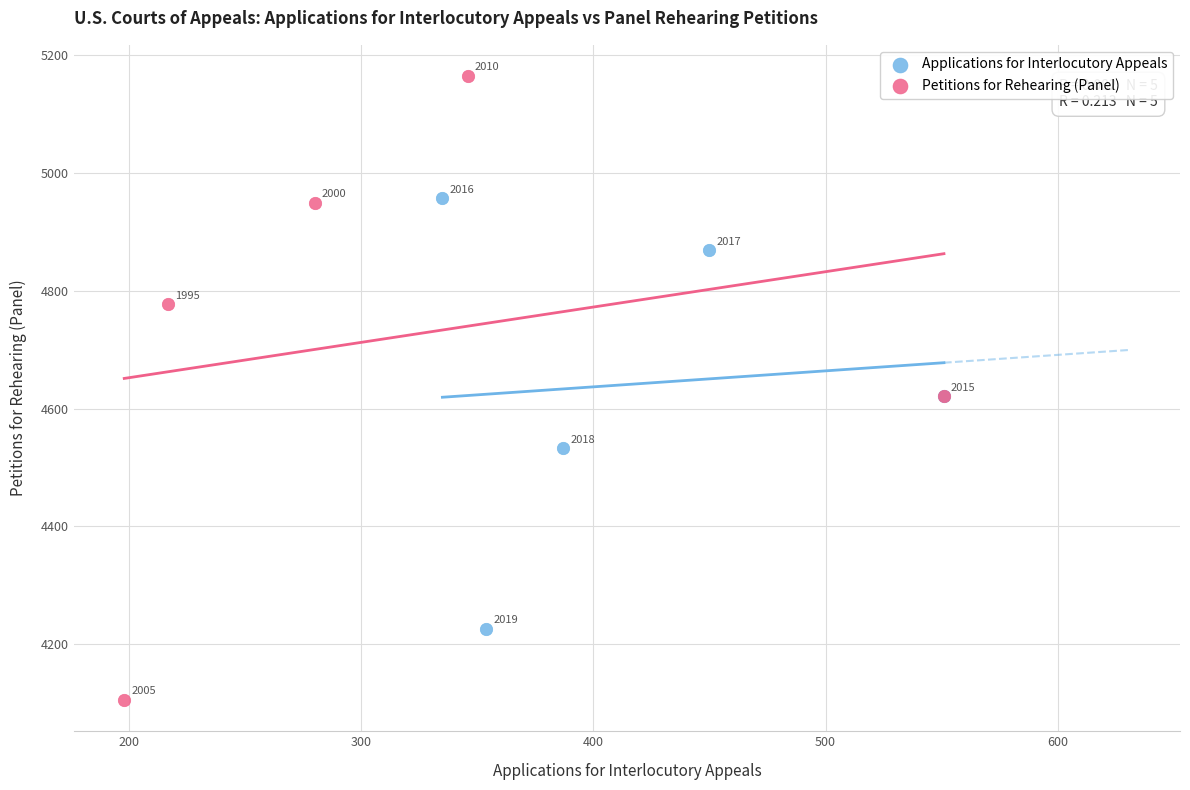

Which series has the largest Y range (max minus min)?

Petitions for Rehearing (Panel)